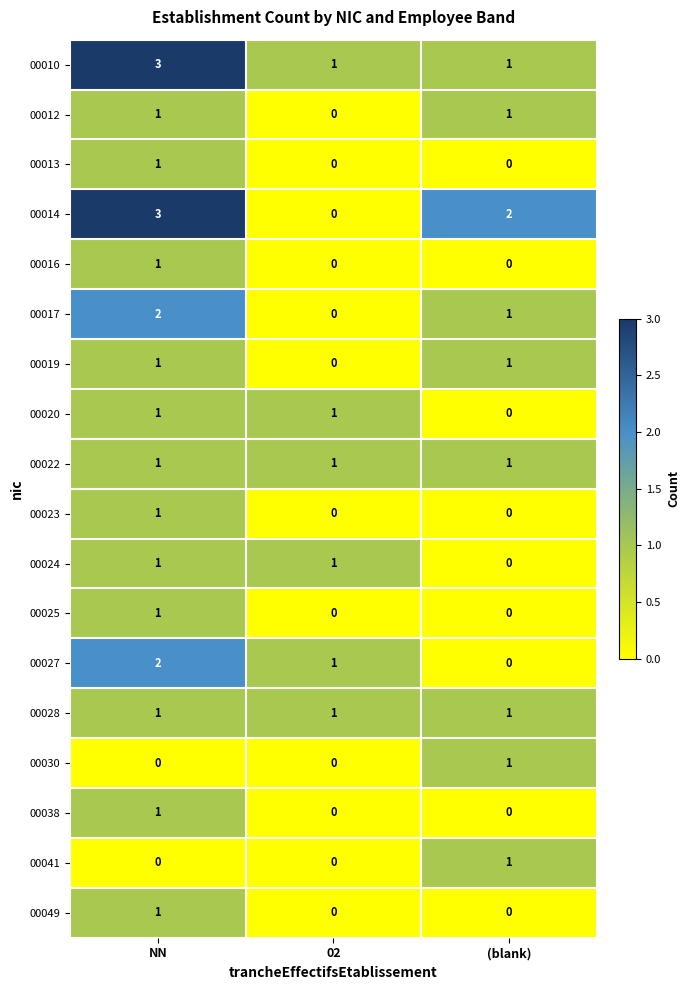

Which category has the highest value in the 00013 series?

NN